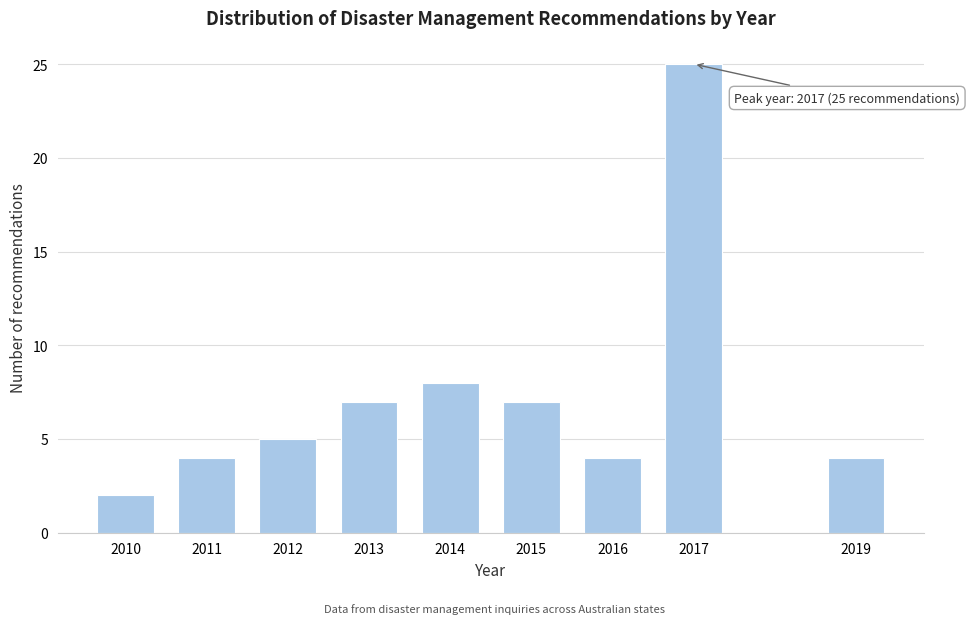

Reading right to left, list all the values displayed in this chart.

2019=4	2017=25	2016=4	2015=7	2014=8	2013=7	2012=5	2011=4	2010=2